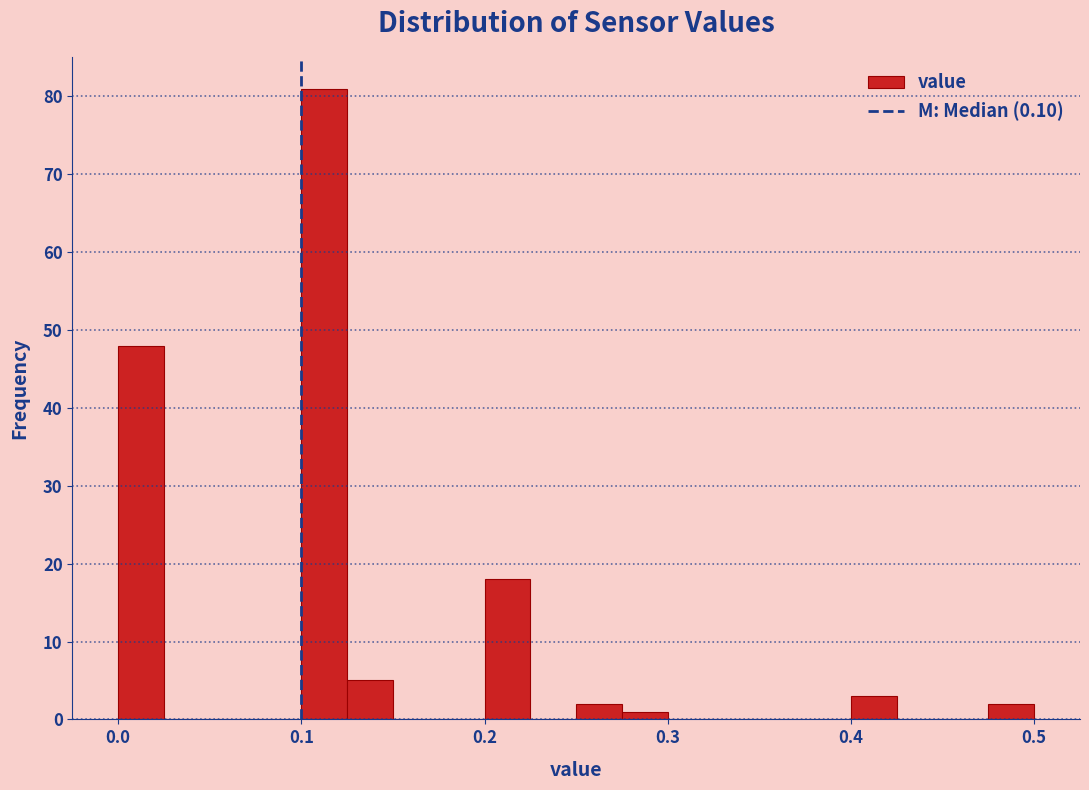

Around what value on the x-axis is the tallest bar? Give the approximate position of its centre, as read against the axis.

0.11